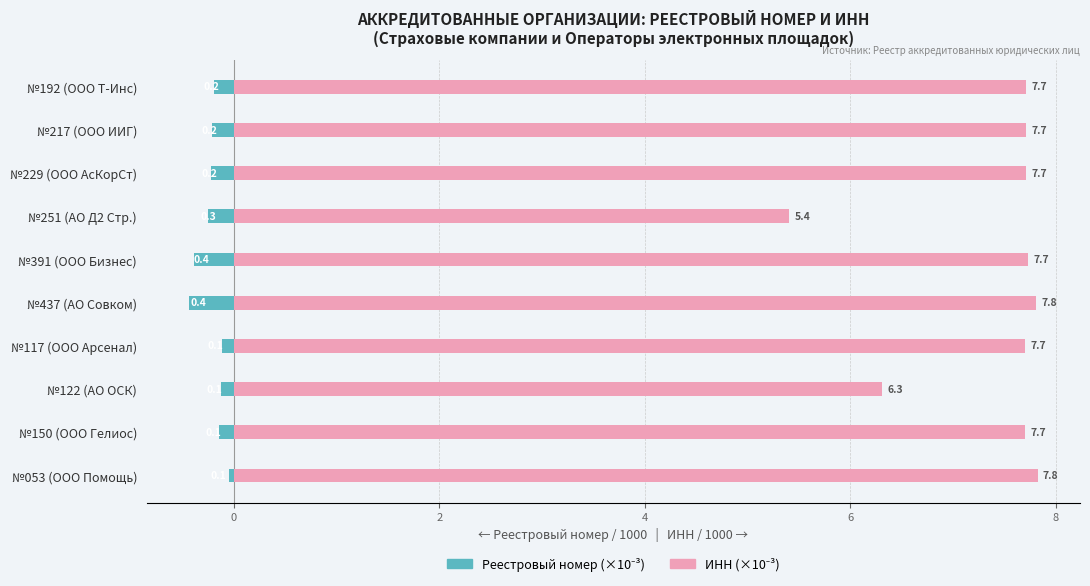

What is the difference between the maximum and minimum values in the Реестровый номер / 1000 series?

0.4